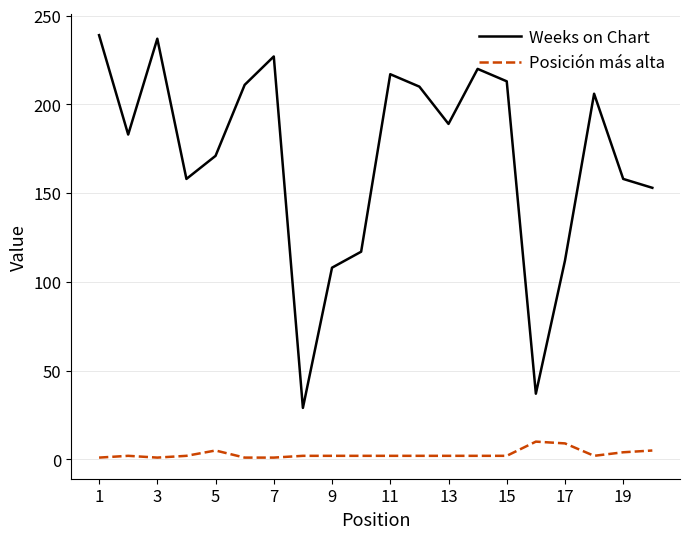

Which series has the largest range (max minus min)?

Weeks on Chart